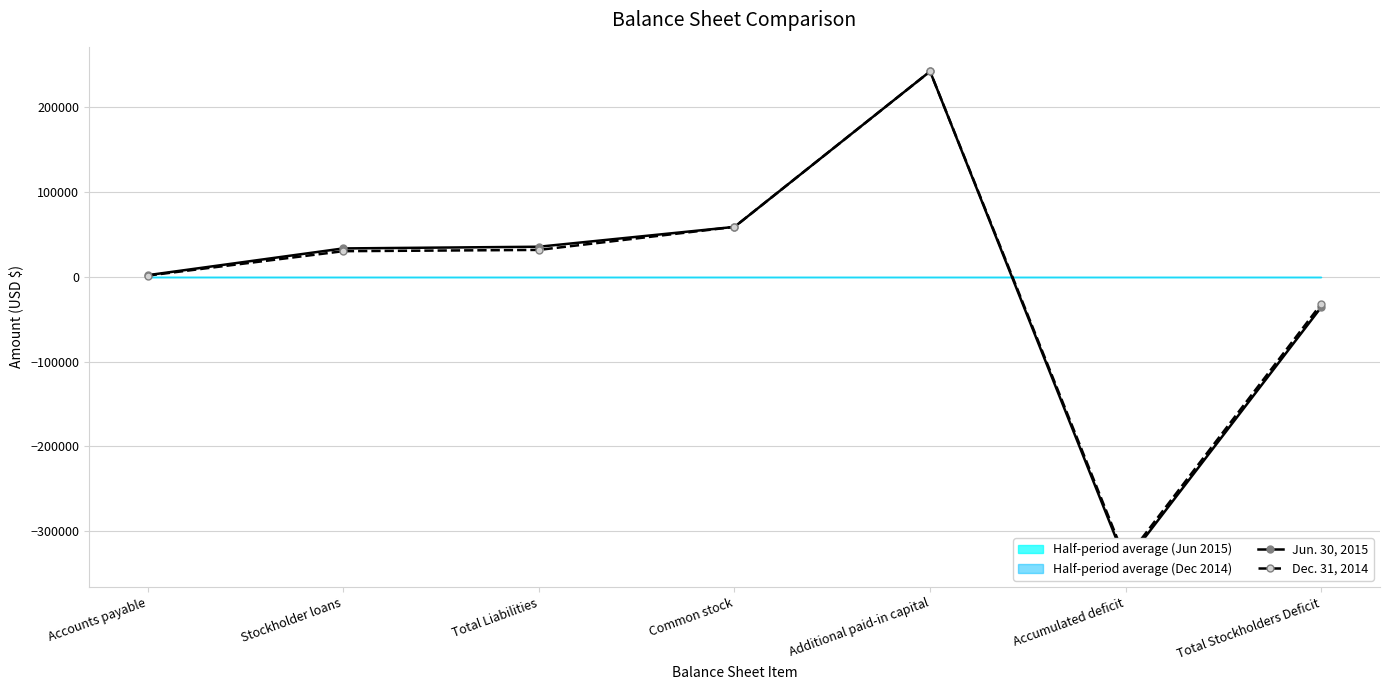

The Dec. 31, 2014 series shows 31837 at Total Liabilities. True or false?

True